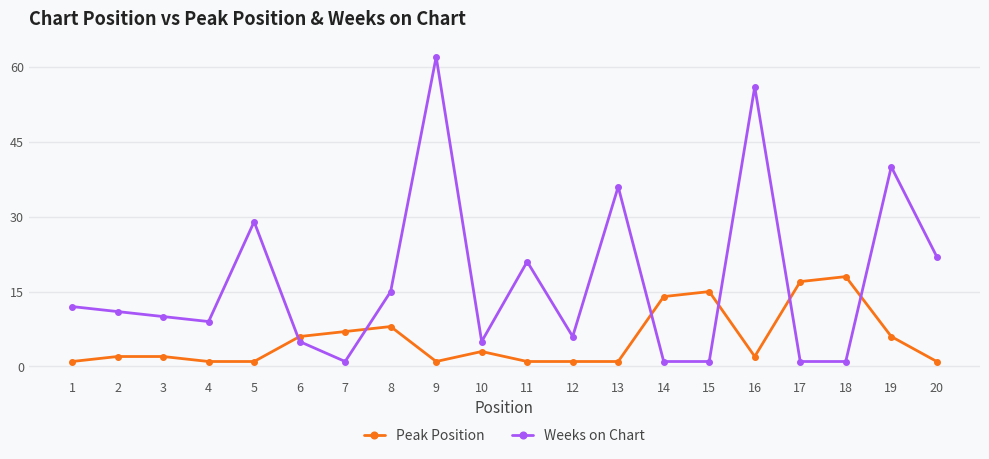

Where is the first local minimum for Weeks on Chart?

4